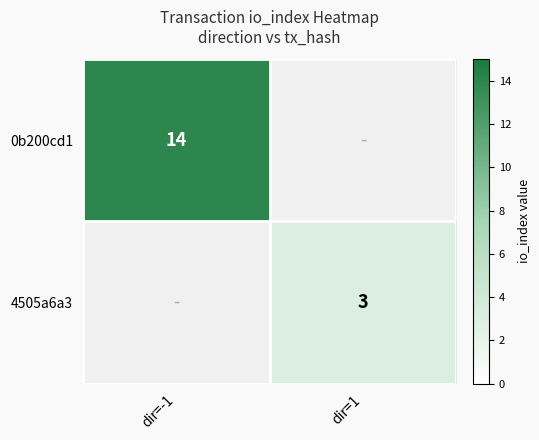

The value of 0b200cd1 at dir=-1 is 14. True or false?

True